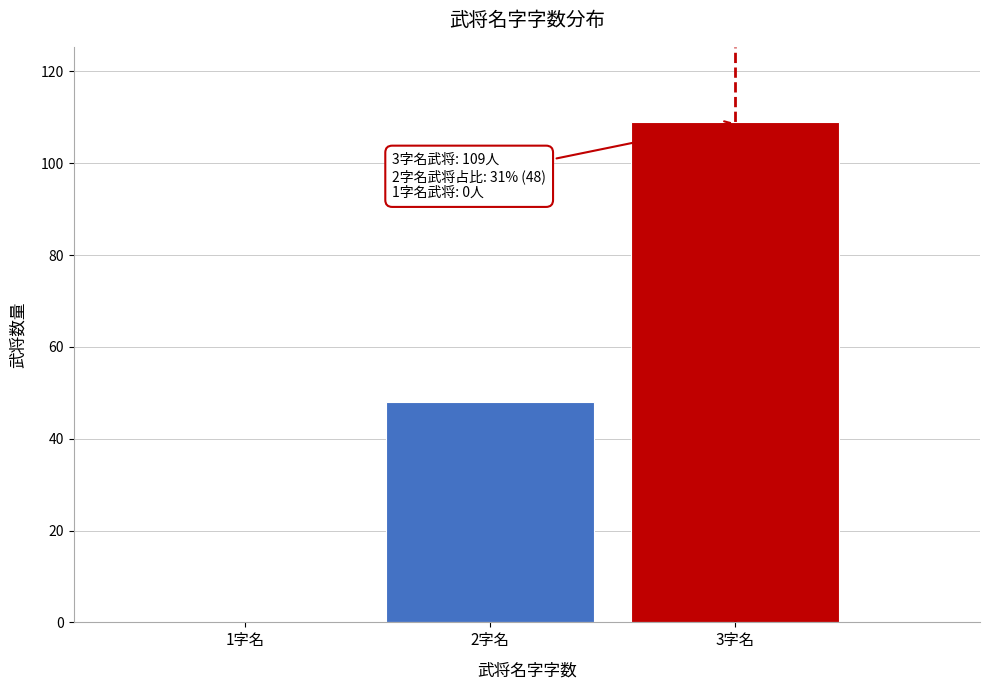

Reading left to right, list all the values displayed in this chart.

1字名=0	2字名=48	3字名=109